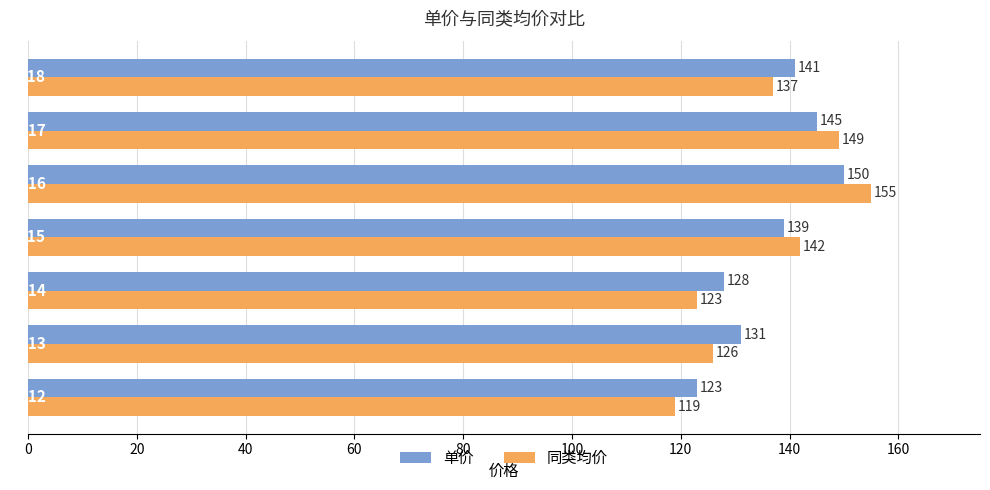

What is the maximum value for 单价?

150